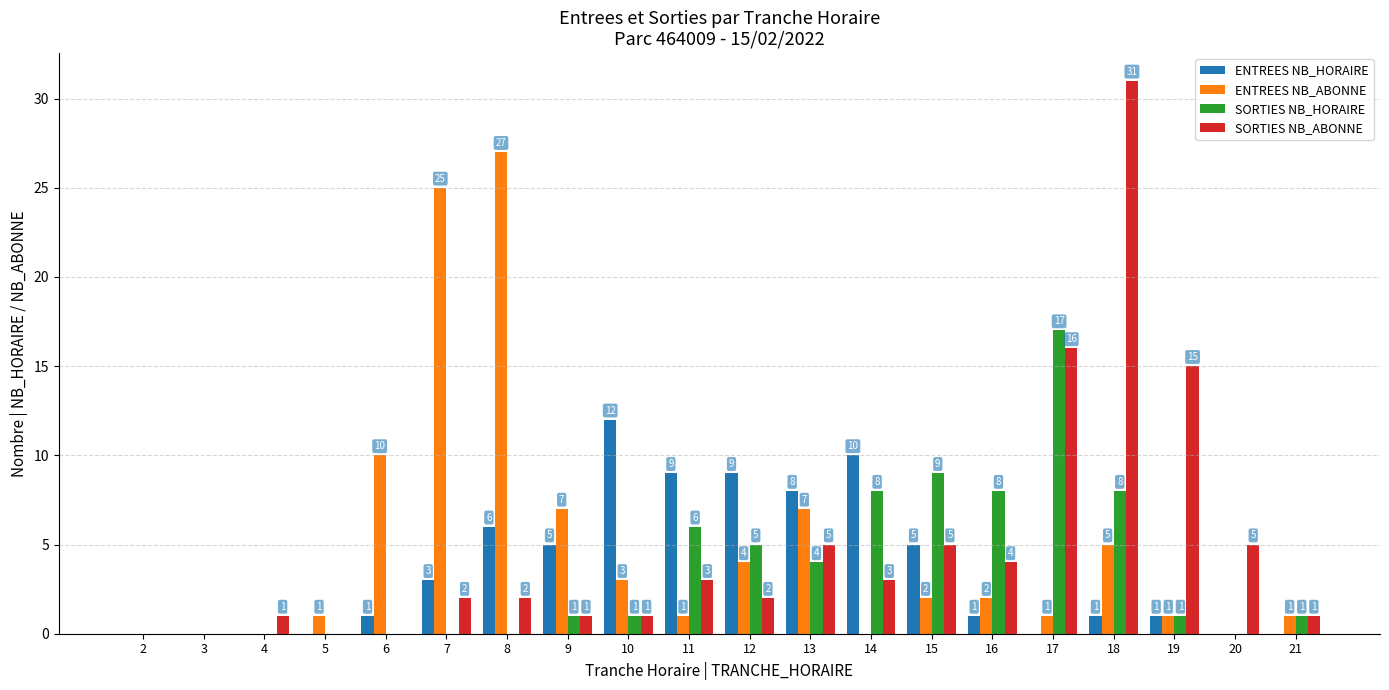

Where is ENTREES NB_HORAIRE nearest to the value 6?

8